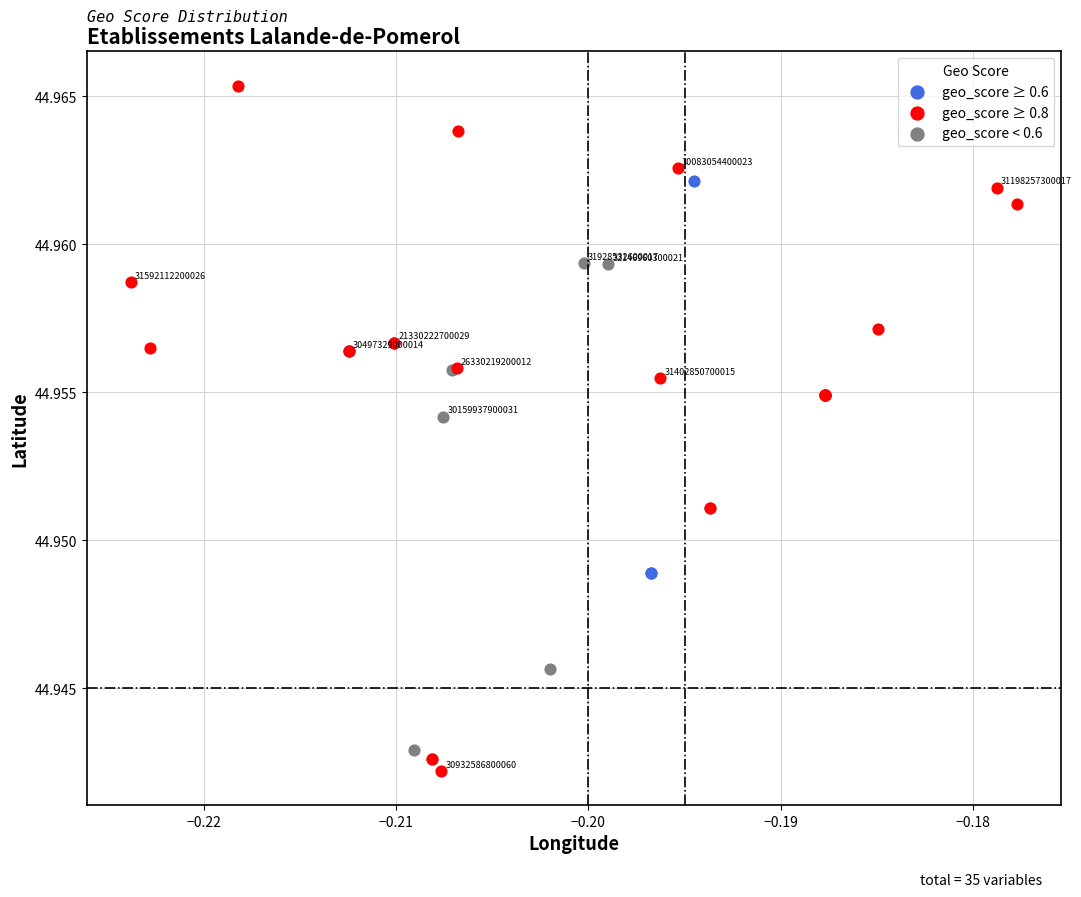

Which series contains the lowest Y value?

geo_score ≥ 0.8